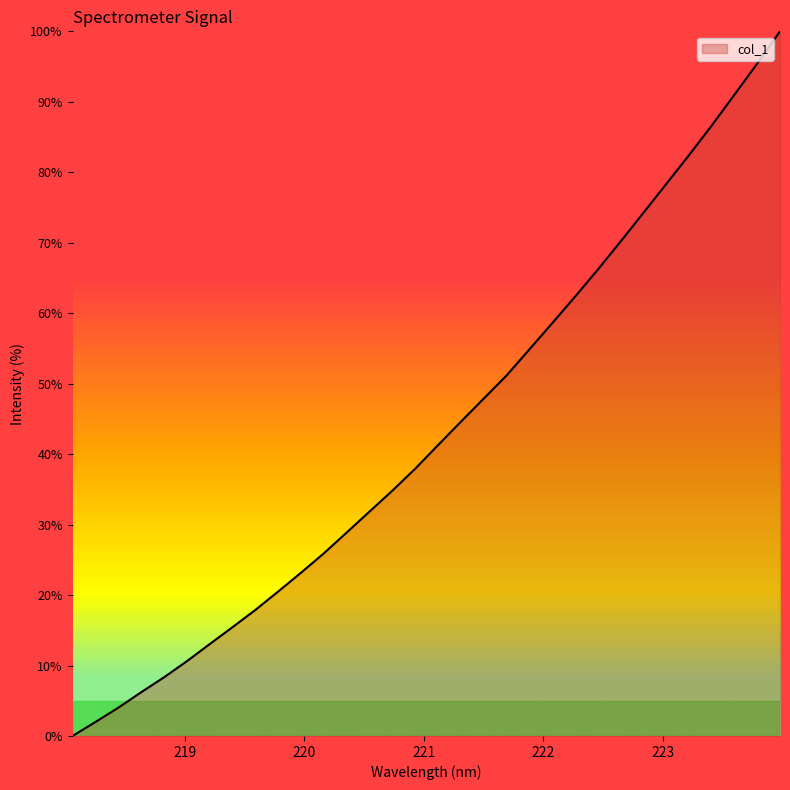

What is the maximum value shown in the chart?

100.0